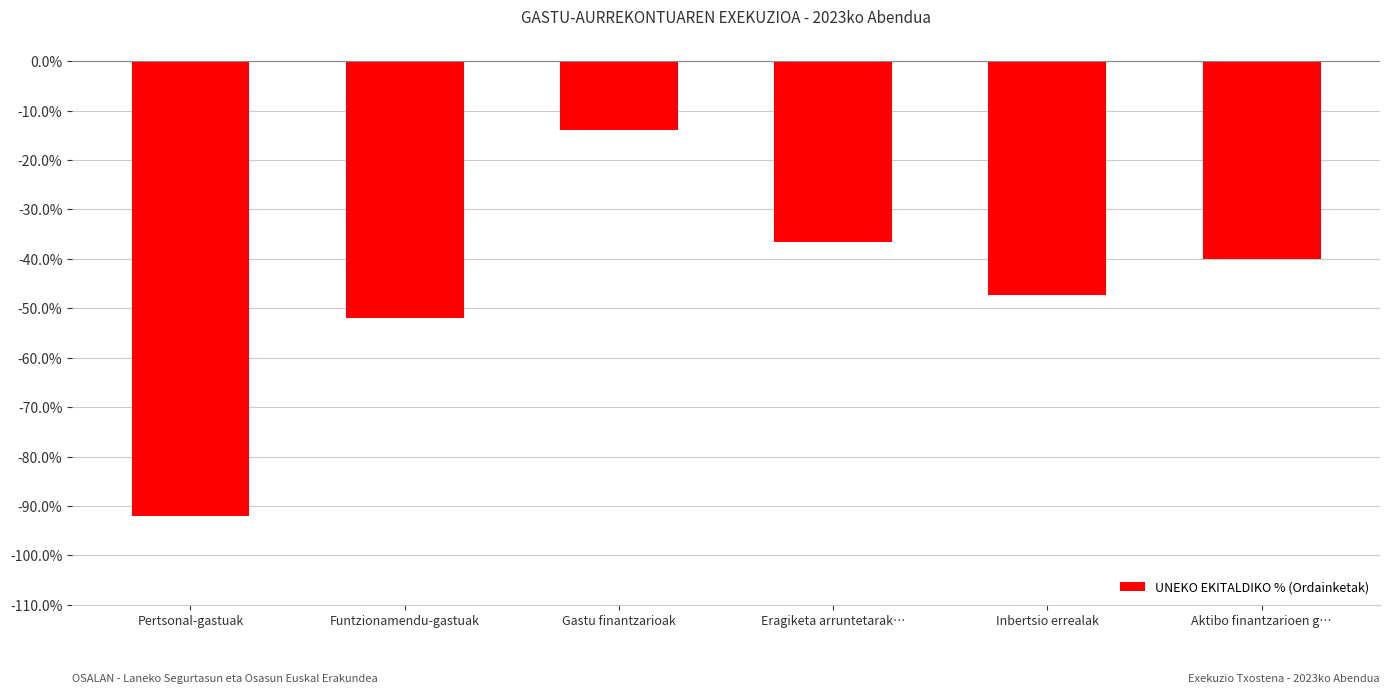

What position from the right is Gastu finantzarioak?

4